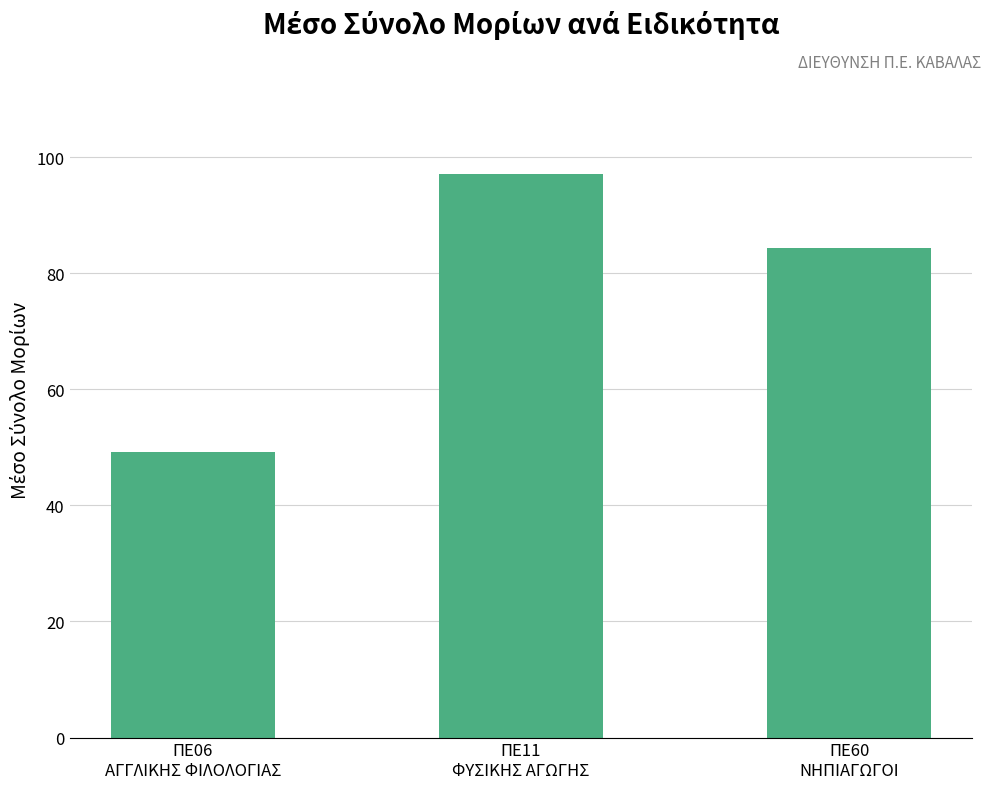

What position from the left is ΠΕ60
ΝΗΠΙΑΓΩΓΟΙ?

3